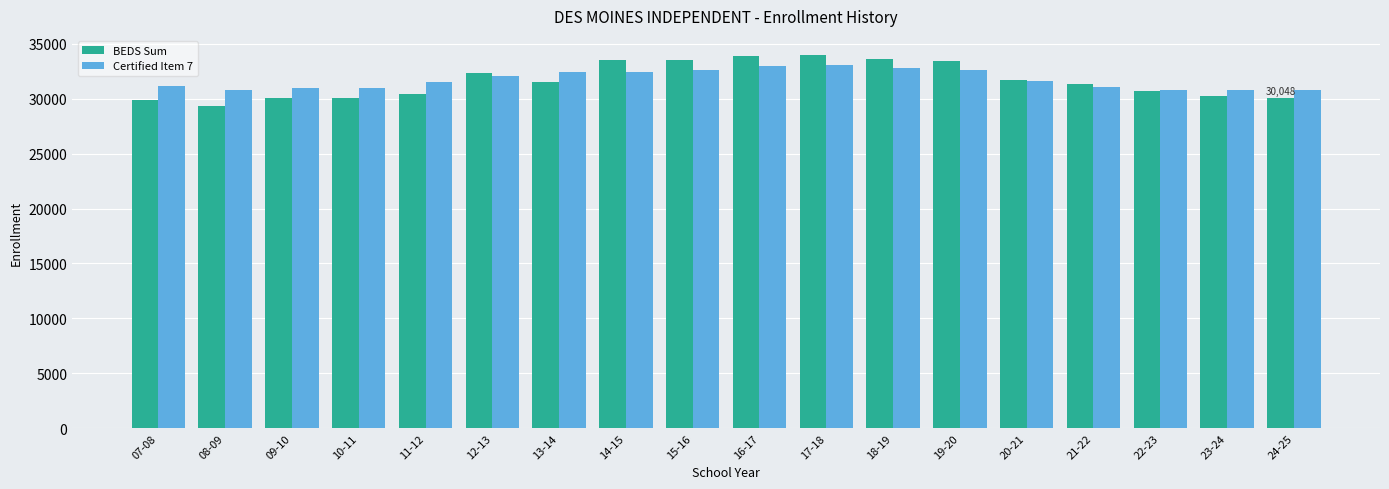

What is the sum of all BEDS Sum values?

569735.0